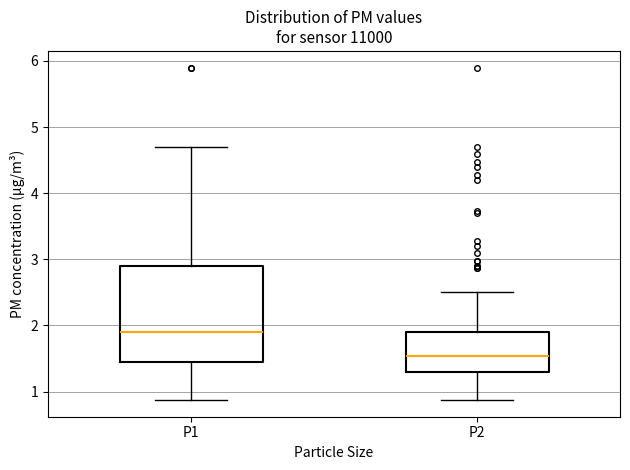

Where does the lower whisker of the box for P2 end on the y-axis? The values are not printed on the chart, so give them approximately, as read against the axis.

0.9